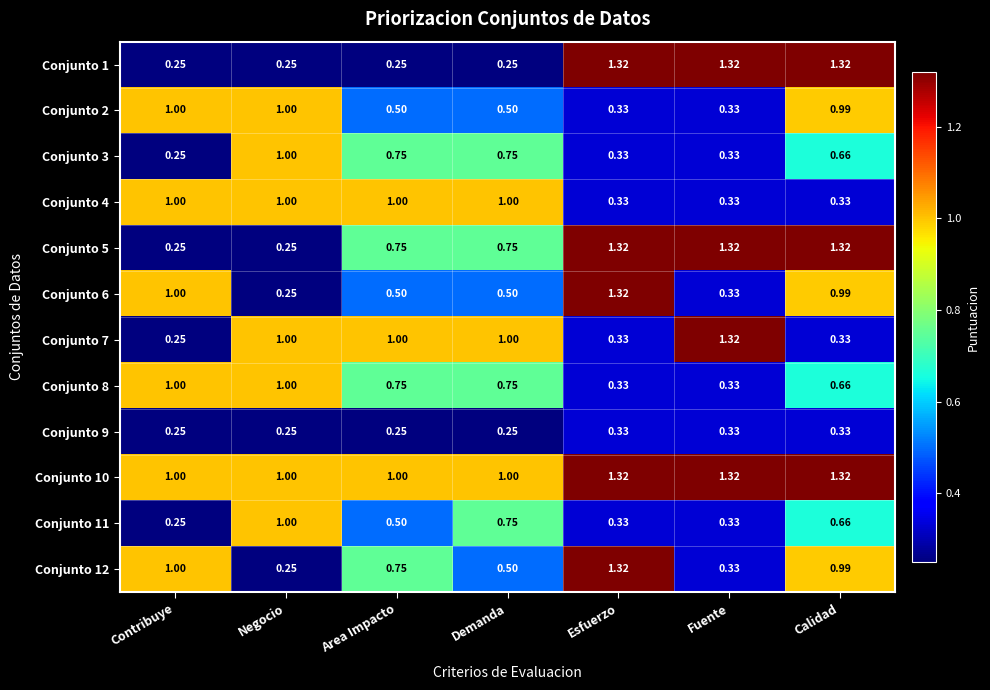

Is the value of Conjunto 9 at Contribuye greater than the value of Conjunto 6 at Contribuye?

No